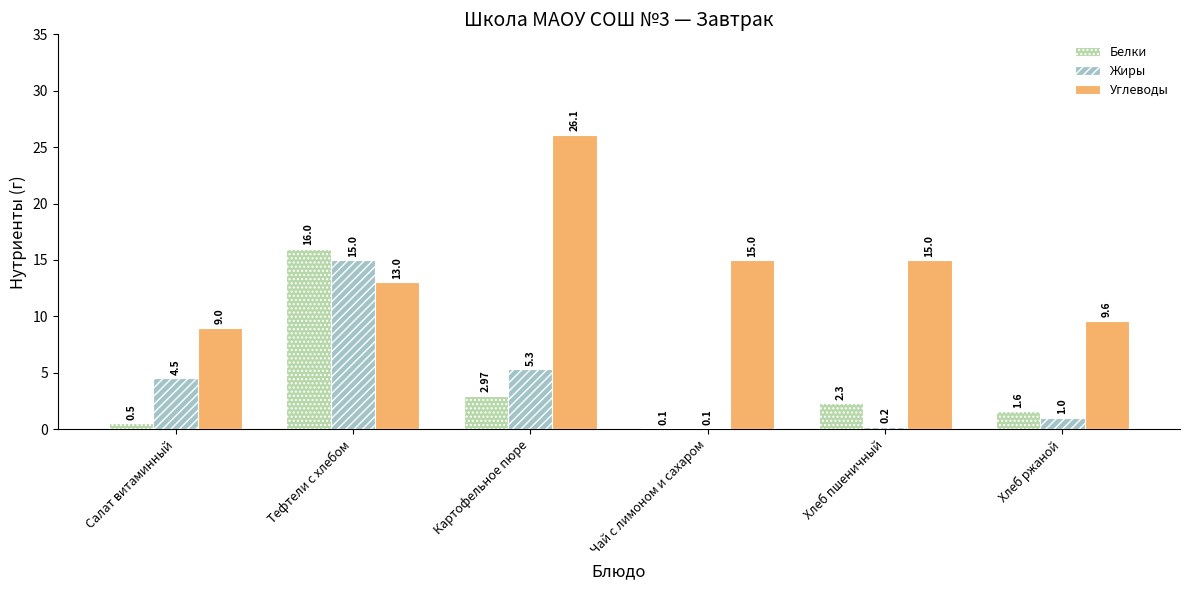

Is the value of Углеводы at Чай с лимоном и сахаром greater than the value of Жиры at Хлеб ржаной?

Yes